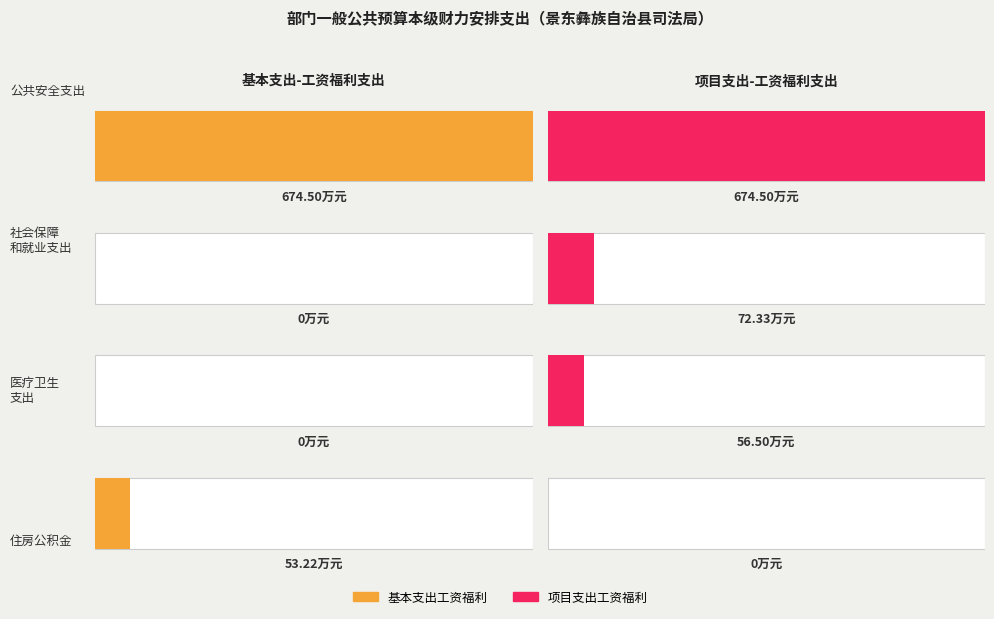

At how many categories does at least one series exceed 217?

1